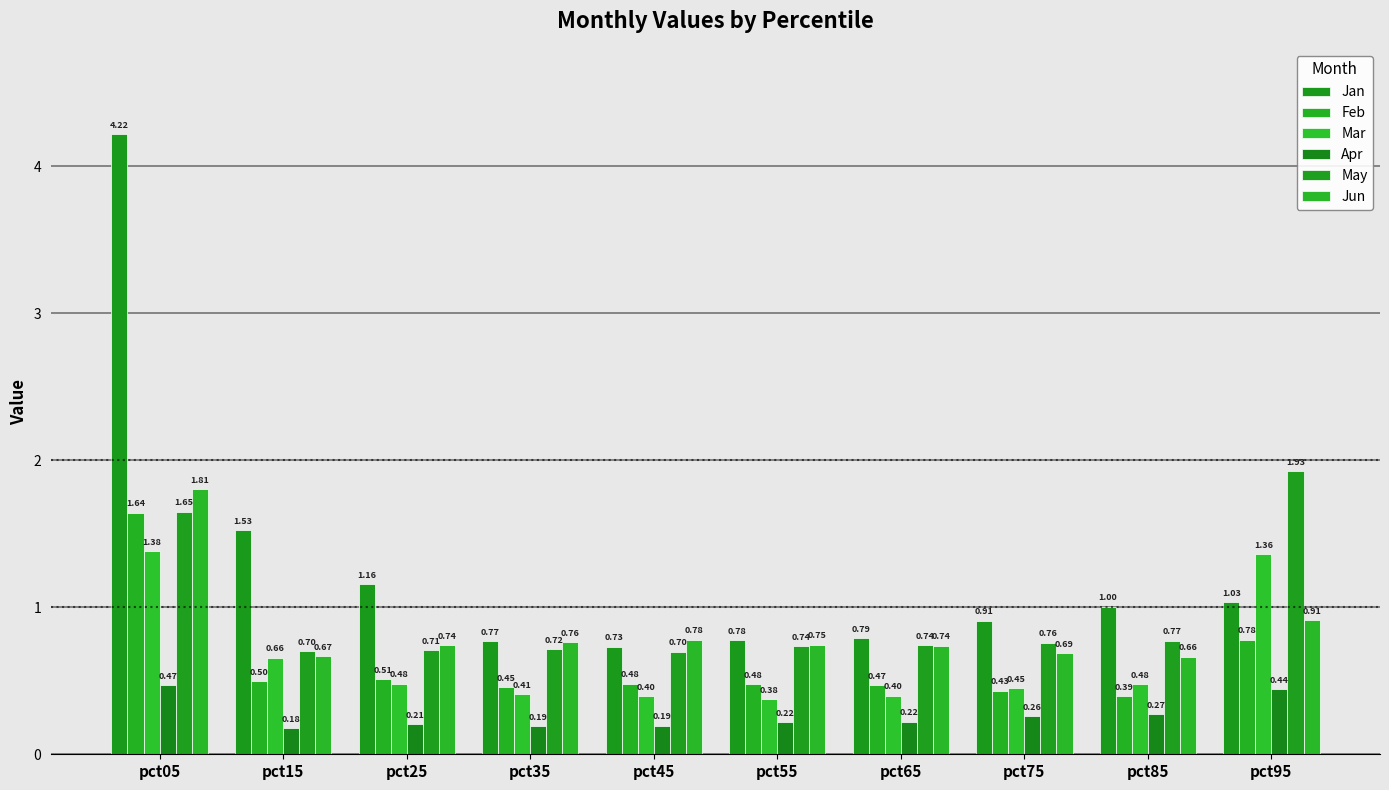

Are the bars grouped side by side (vs. stacked)?

Yes